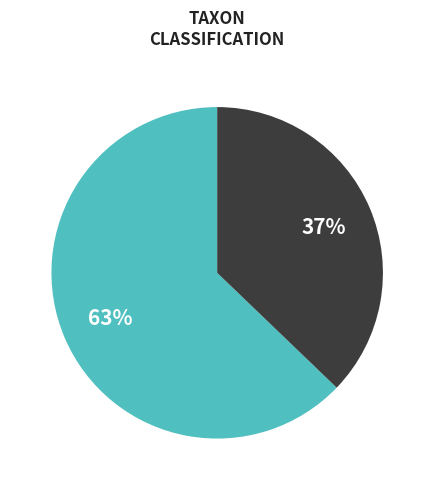

How many segments does this pie chart have?

2